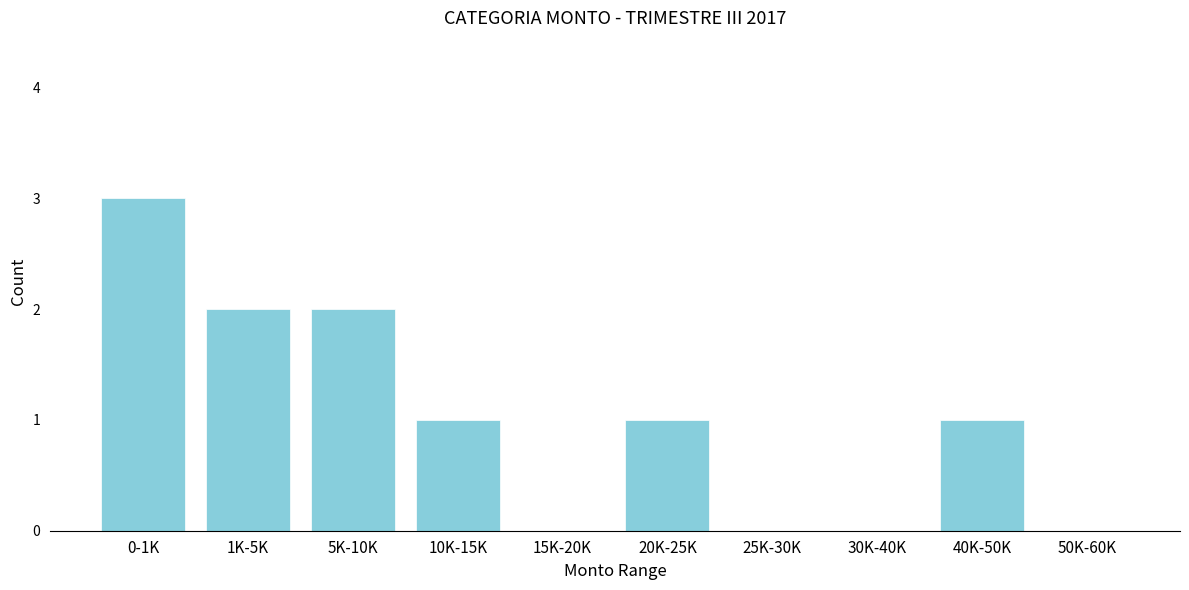

Reading left to right, extract all data points from this chart.

0-1K=3	1K-5K=2	5K-10K=2	10K-15K=1	15K-20K=0	20K-25K=1	25K-30K=0	30K-40K=0	40K-50K=1	50K-60K=0